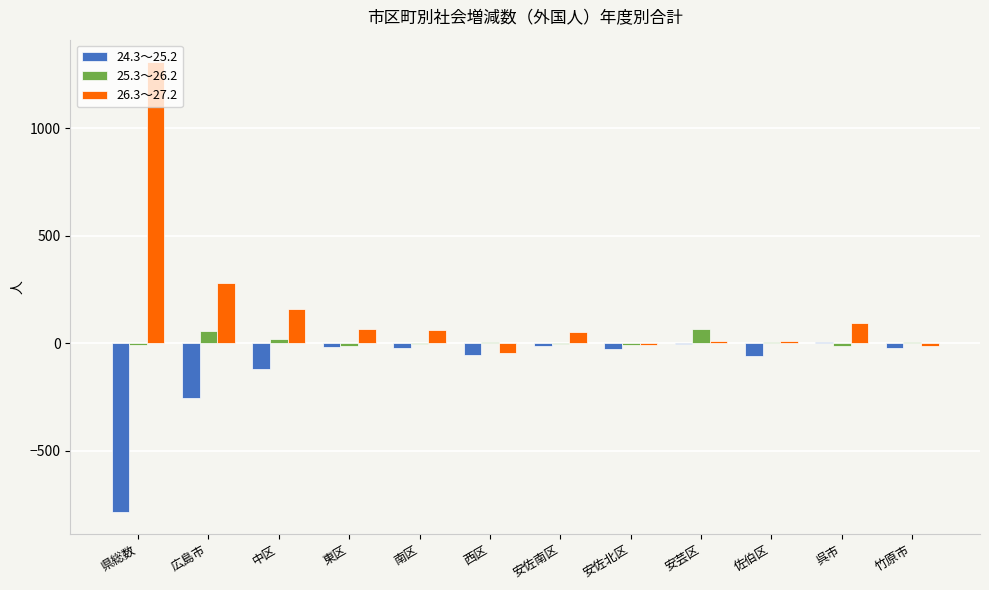

What is the average value of the 25.3～26.2 series?

9